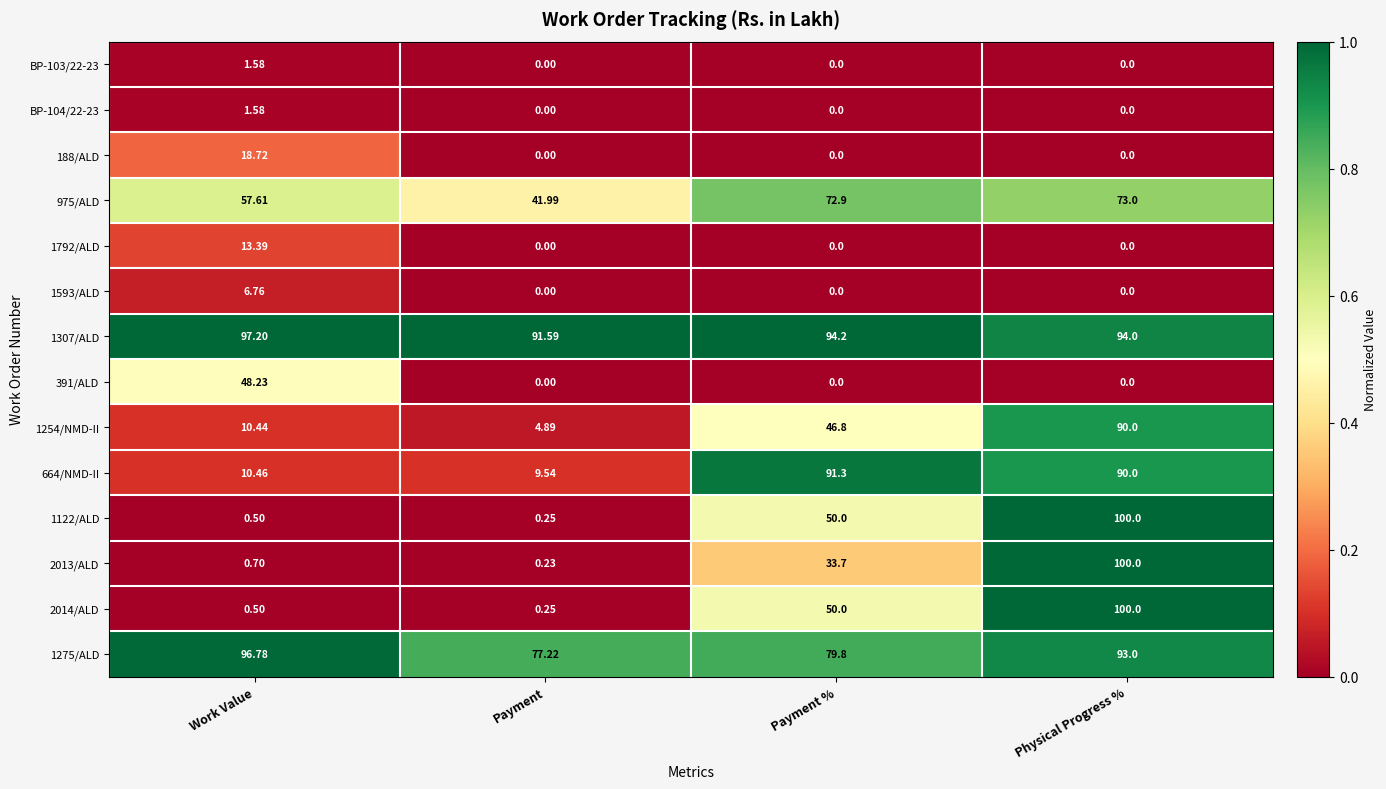

How many categories are shown in the chart?

4